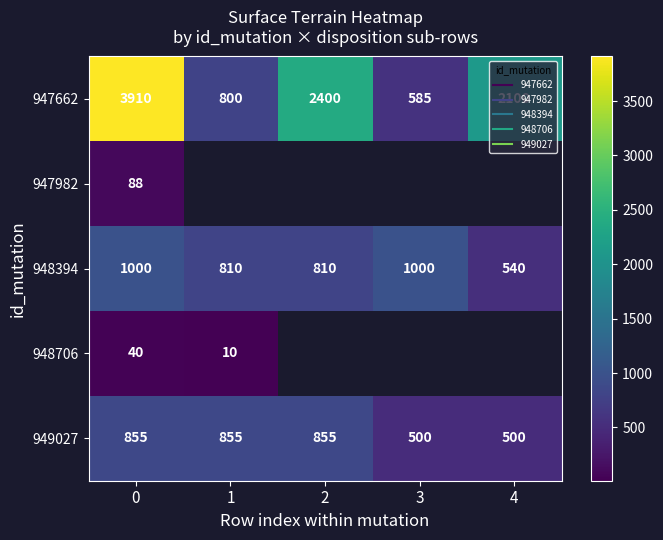

List the series in order of their peak value, lowest first.

948706, 947982, 949027, 948394, 947662